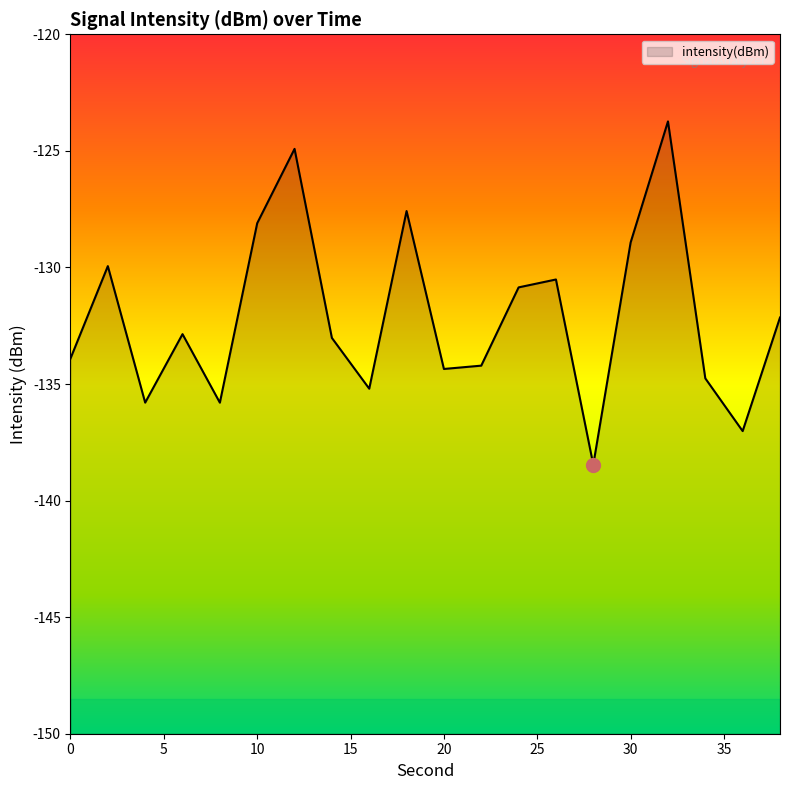

Reading left to right, extract all data points from this chart.

0=-133.9	2=-129.9	4=-135.8	6=-132.9	8=-135.8	10=-128.1	12=-124.9	14=-133.0	16=-135.2	18=-127.6	20=-134.4	22=-134.2	24=-130.9	26=-130.5	28=-138.5	30=-128.9	32=-123.7	34=-134.8	36=-137.0	38=-132.1